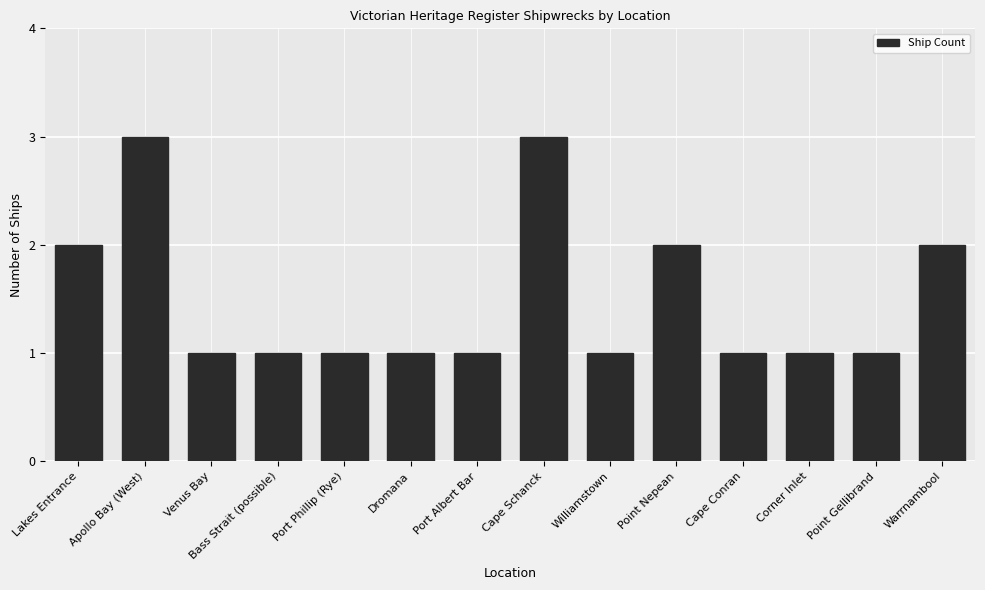

What is the greatest value displayed?

3